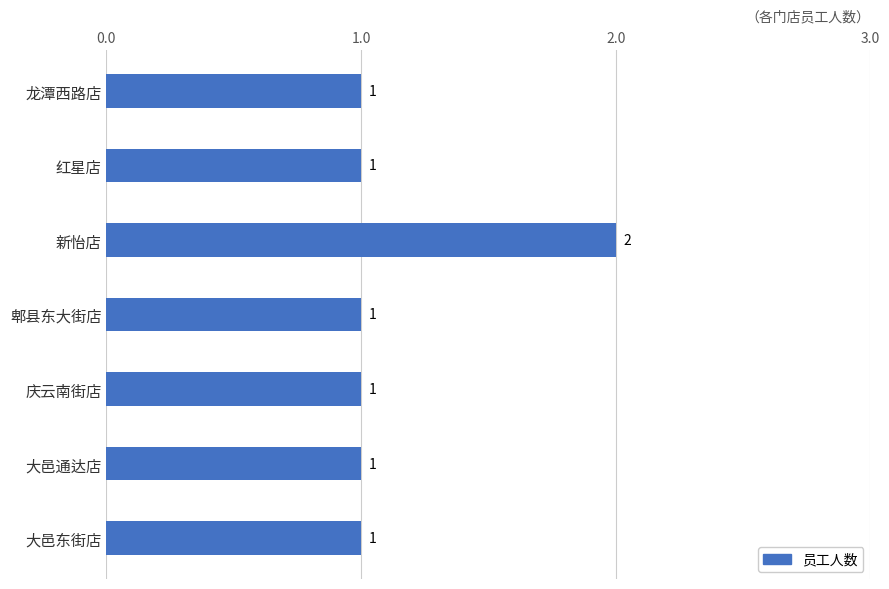

What is the ratio of the value at 庆云南街店 to the value at 新怡店?

0.5